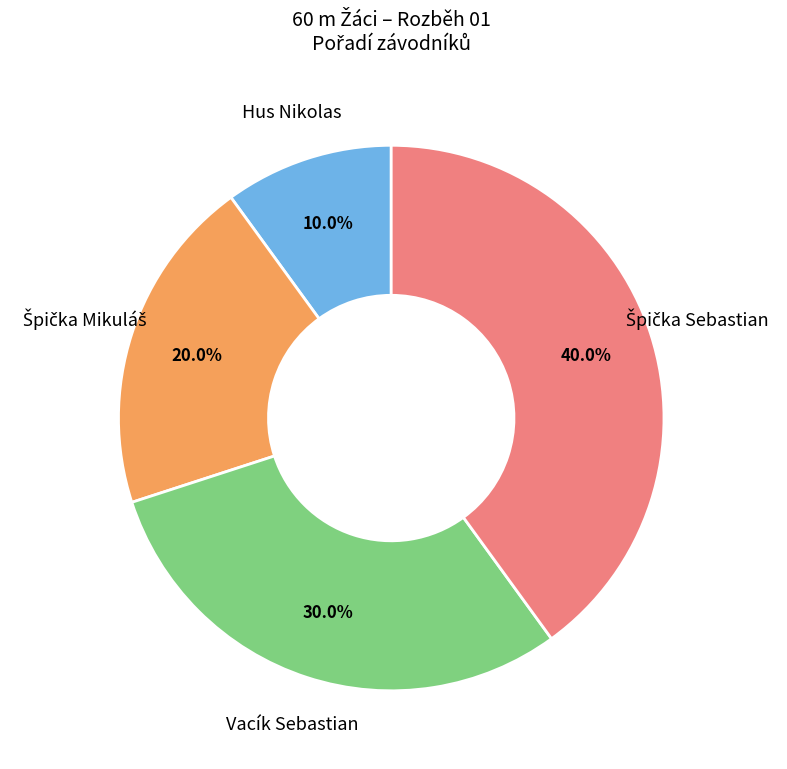

Is there any slice that represents more than half of the pie?

No